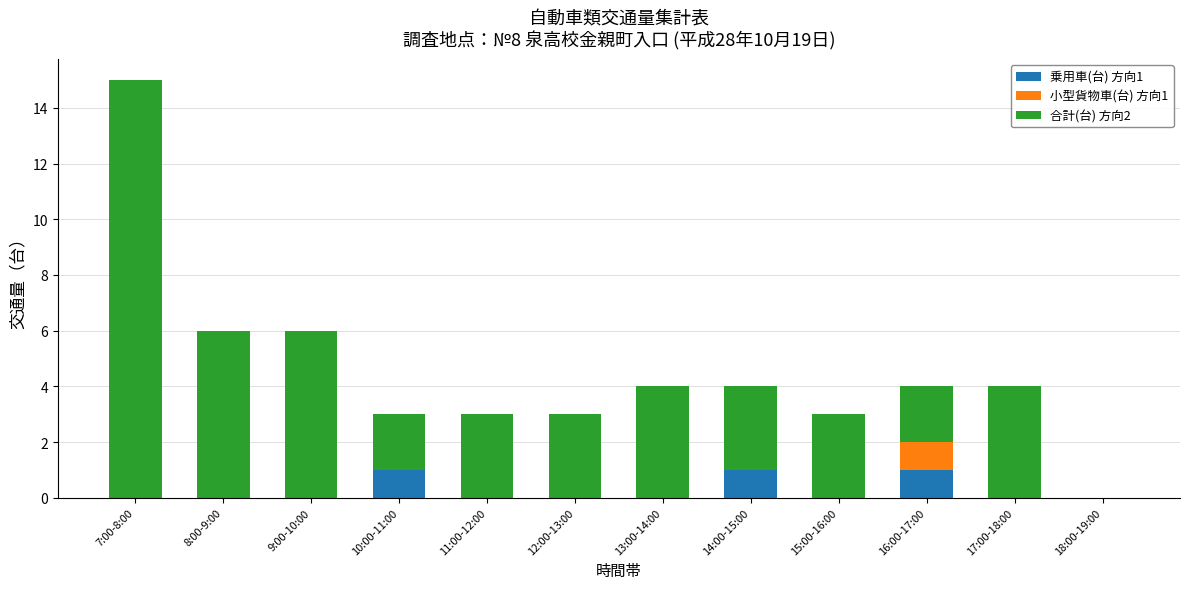

What is the highest value of the 乗用車(台) 方向1 series?

1